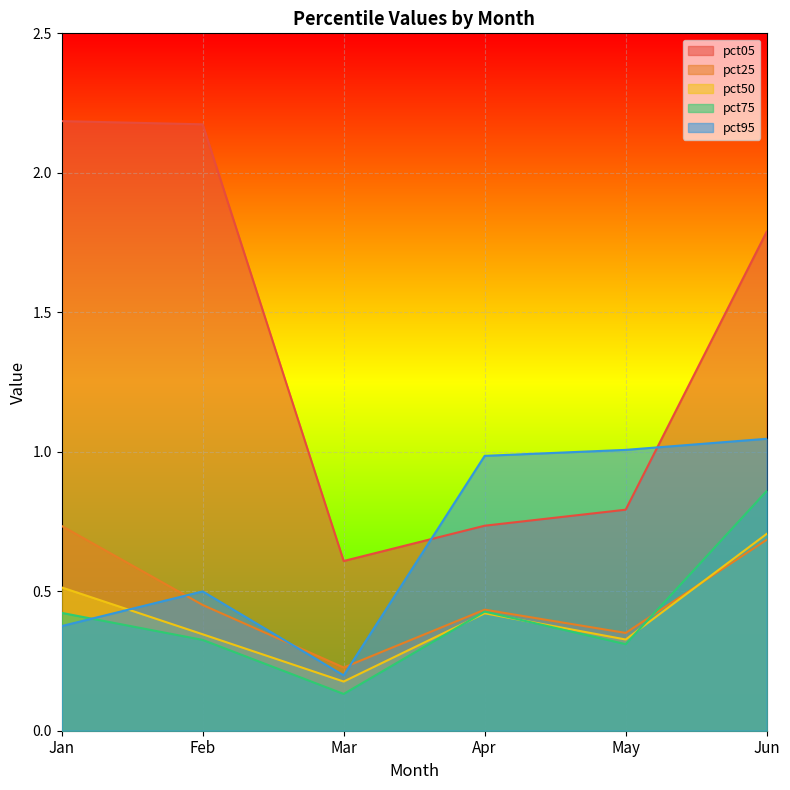

The value of pct50 at May is 0.3. True or false?

True